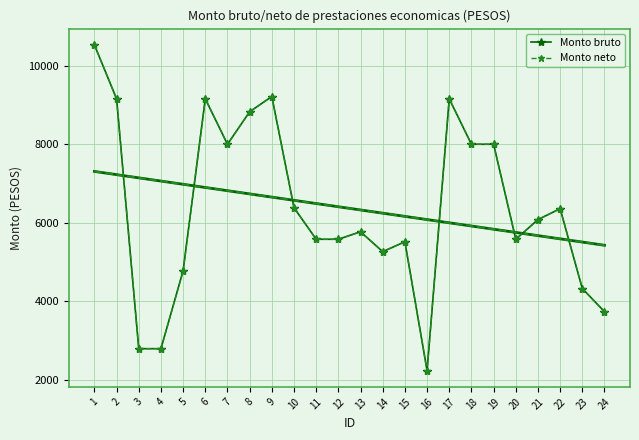

Between 17 and 18, which series saw the biggest shift?

Monto bruto